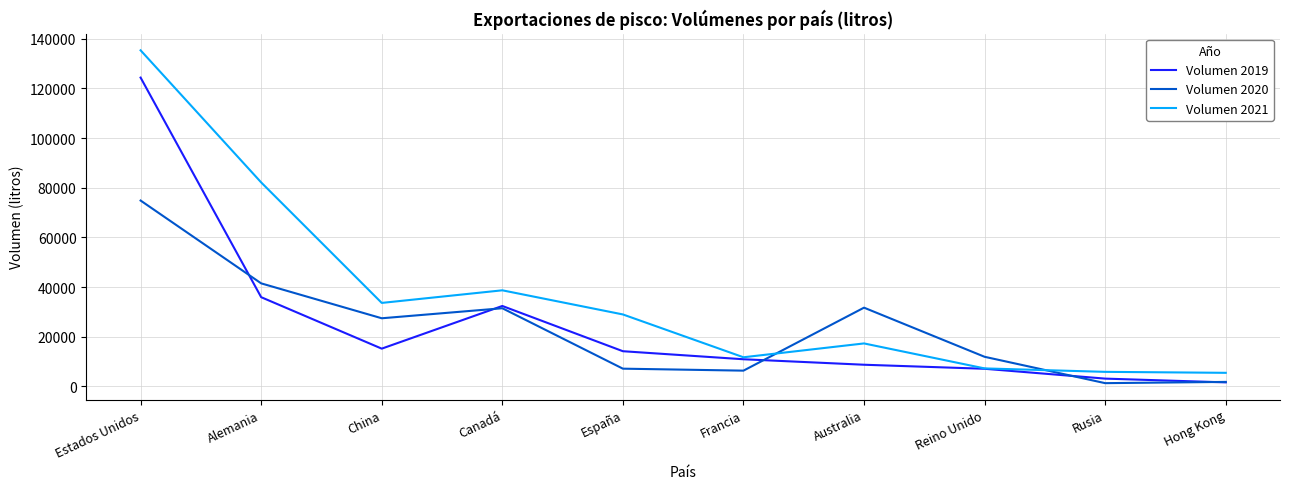

In Volumen 2020, how many points are higher than both neighbors (excluding endpoints)?

2